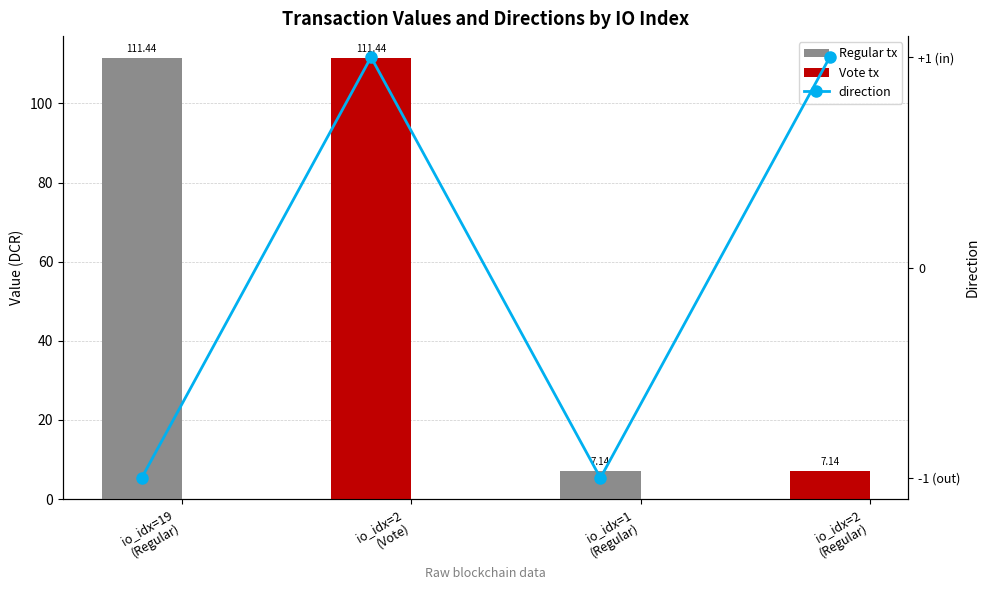

What is the difference between the highest and lowest values at io_idx=2
(Vote)?

110.4